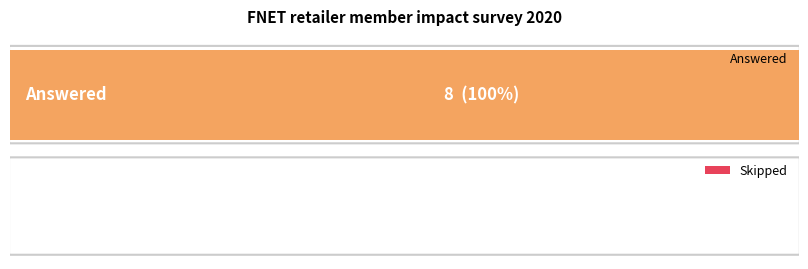

Reading right to left, list all the values displayed in this chart.

0	8